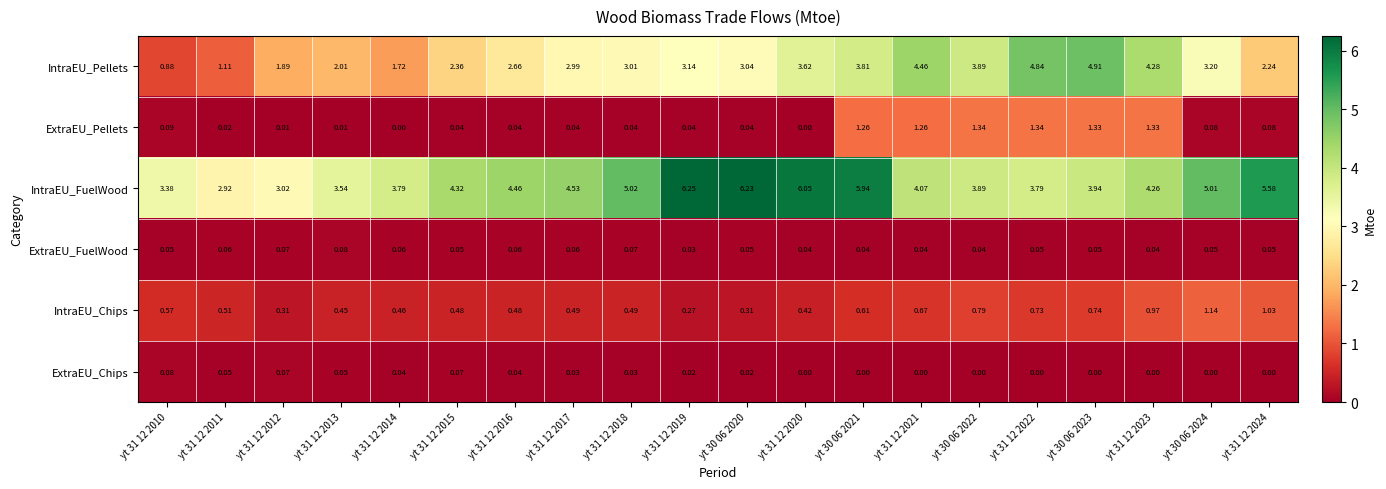

At yt 31 12 2022, list the series in order from largest to smallest.

IntraEU_Pellets, IntraEU_FuelWood, ExtraEU_Pellets, IntraEU_Chips, ExtraEU_FuelWood, ExtraEU_Chips